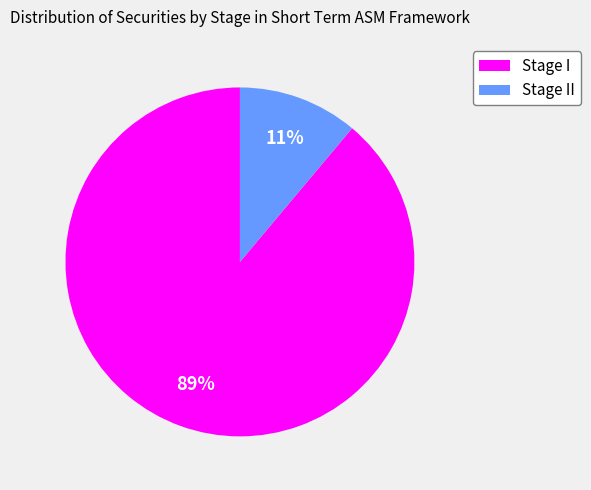

How many segments does this pie chart have?

2